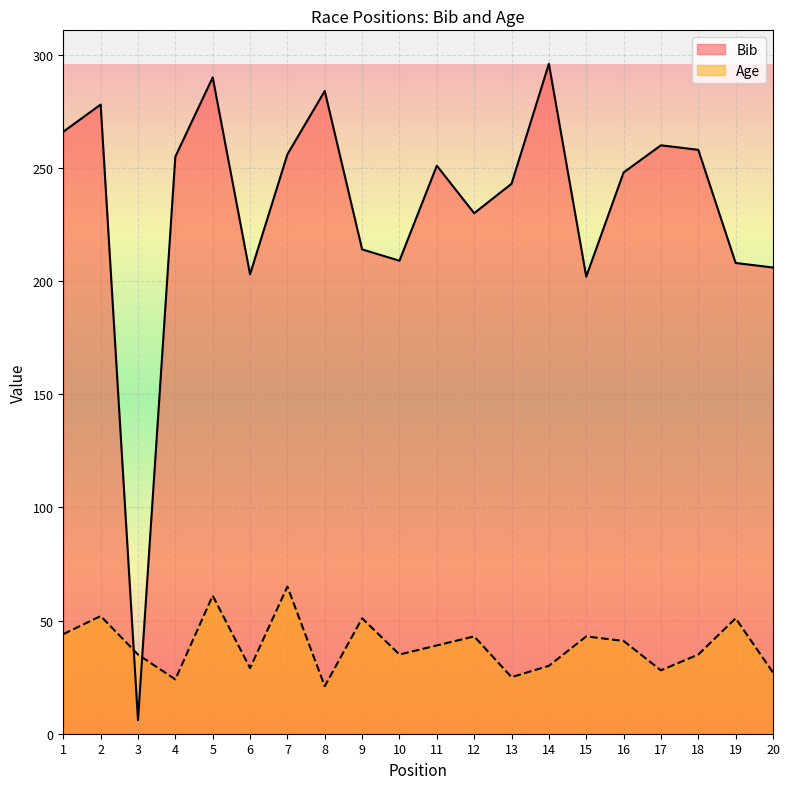

What is the difference between the second highest and minimum values in the Bib series?

284